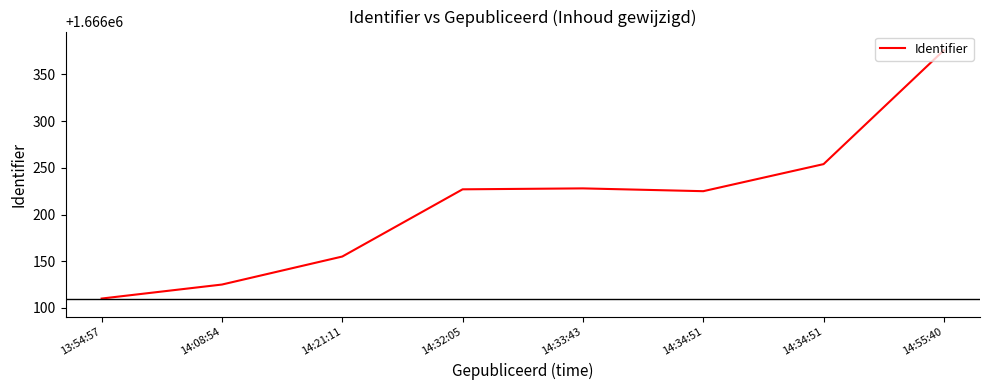

What is the difference between the maximum and minimum values?

266